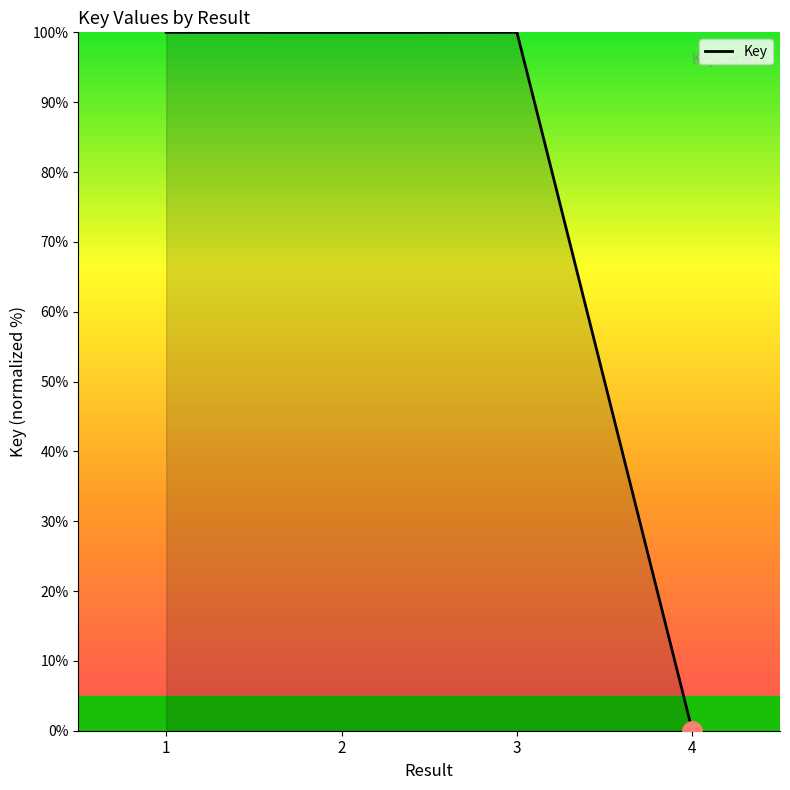

Where is the first local minimum?

2